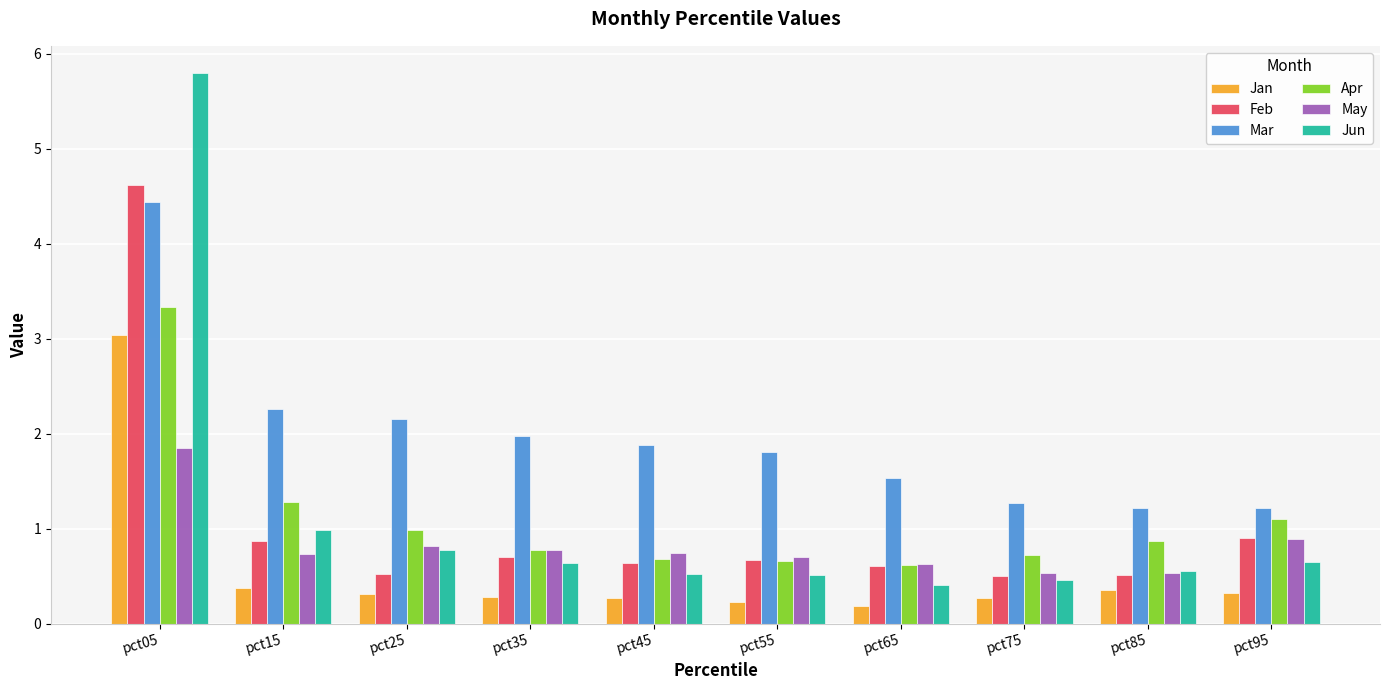

What is the sum of the Jan values at pct65 and pct55?

0.4